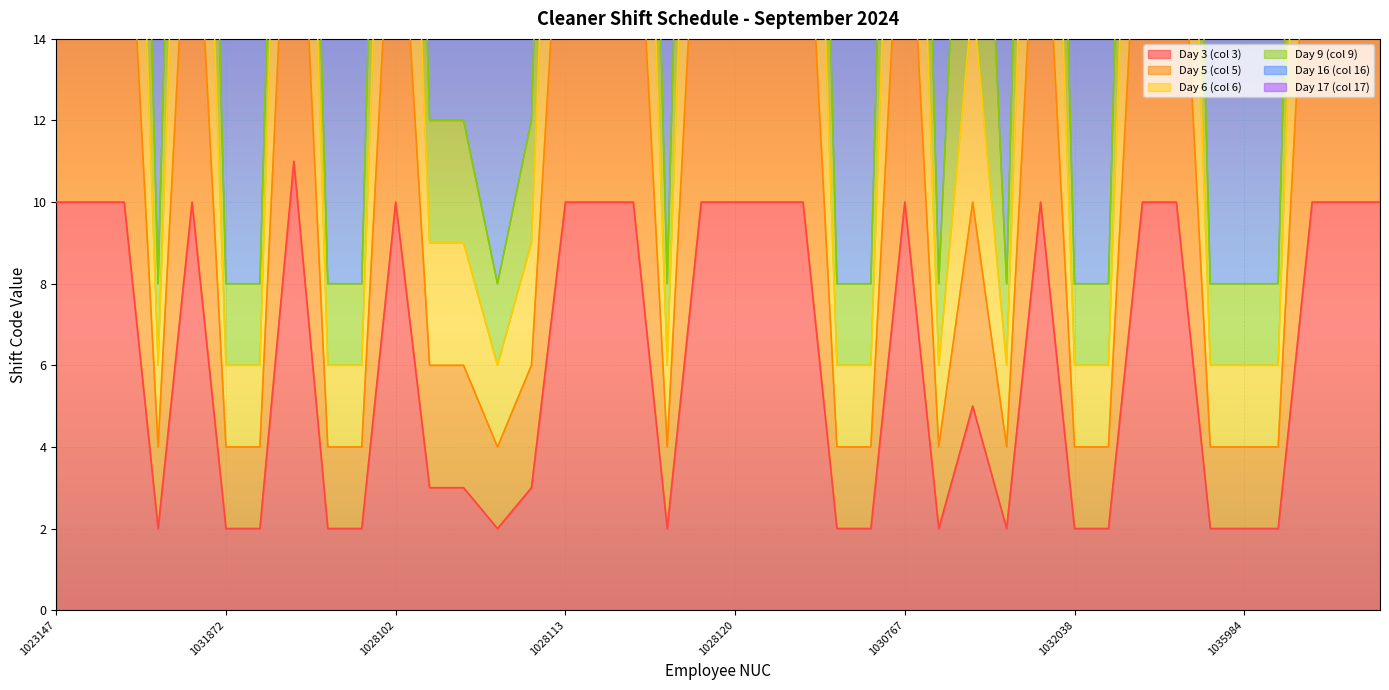

Is it true that Day 3 (col 3) equals 4 at 1035984?

False